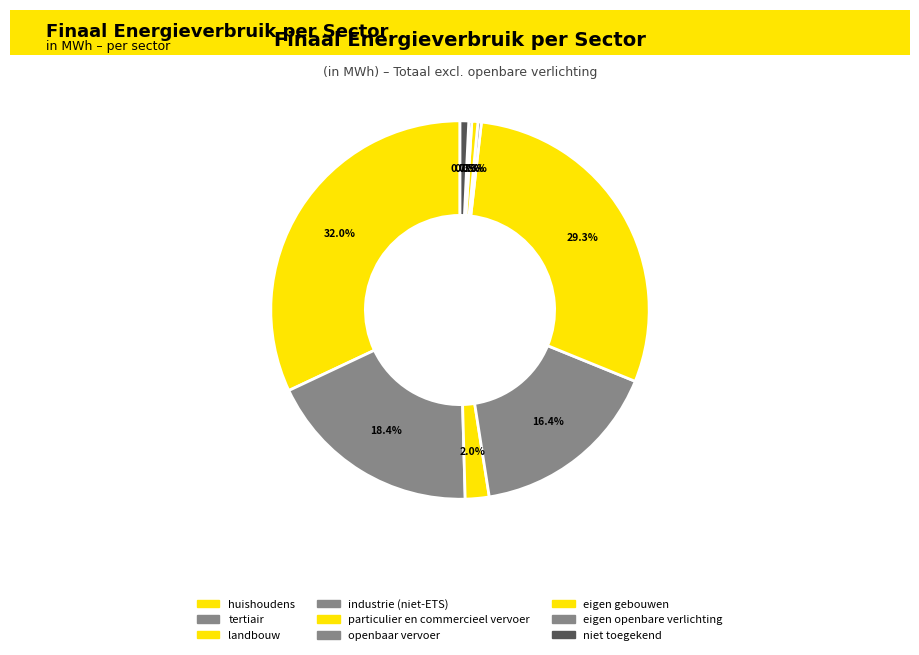

To the nearest percent, what portion does industrie (niet-ETS) represent?

16%